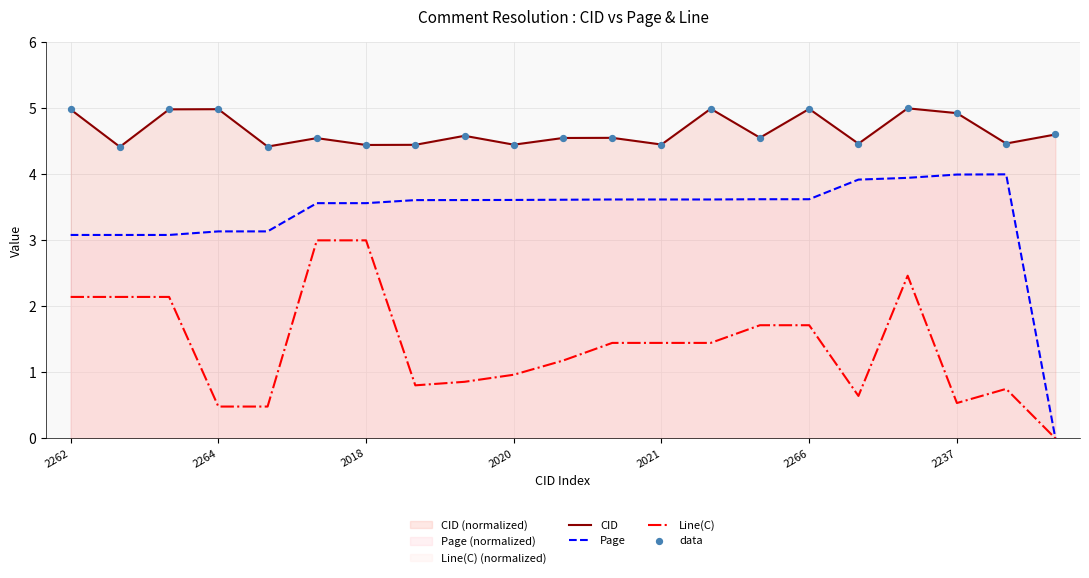

Which series contains the highest Y value?

CID